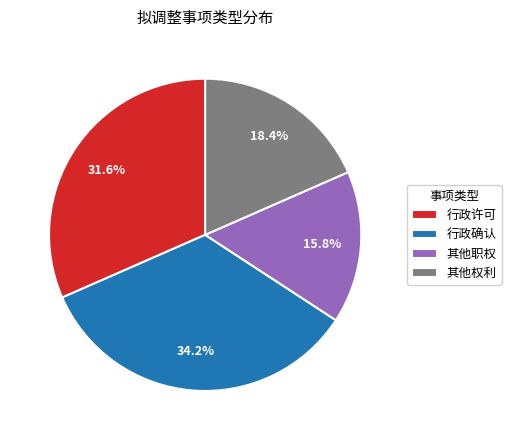

Is there any slice that represents more than half of the pie?

No